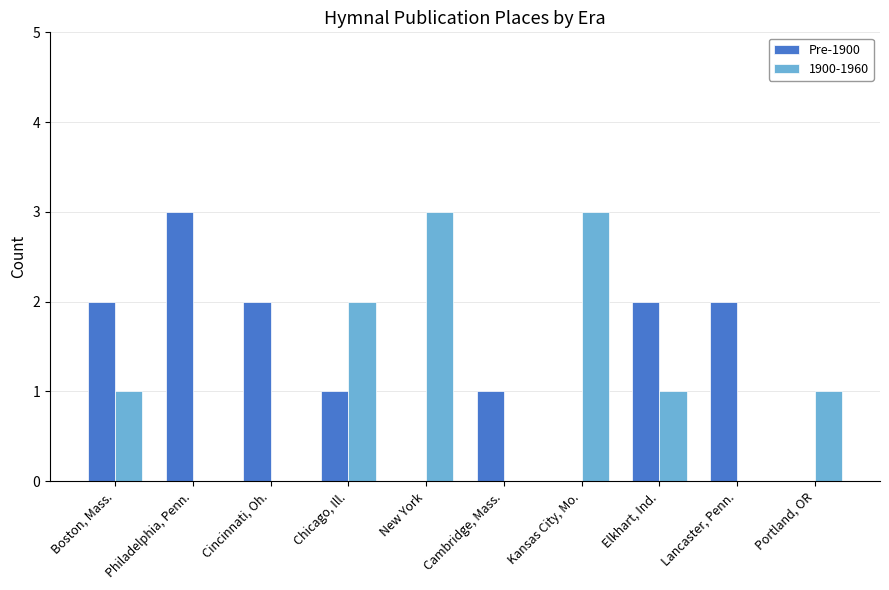

Is it true that 1900-1960 equals 1 at Philadelphia, Penn.?

False